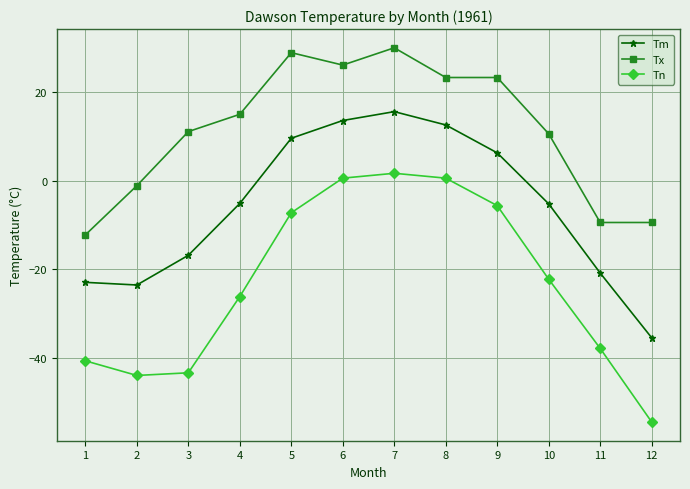

What are all the series names shown in the legend?

Tm, Tx, Tn